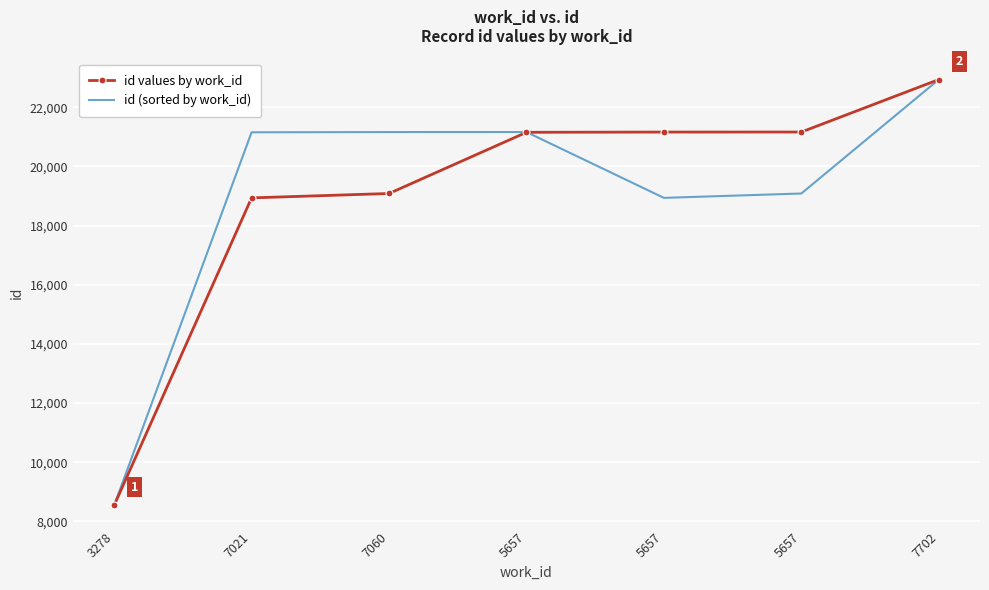

What are all the series names shown in the legend?

id values by work_id, id (sorted by work_id)